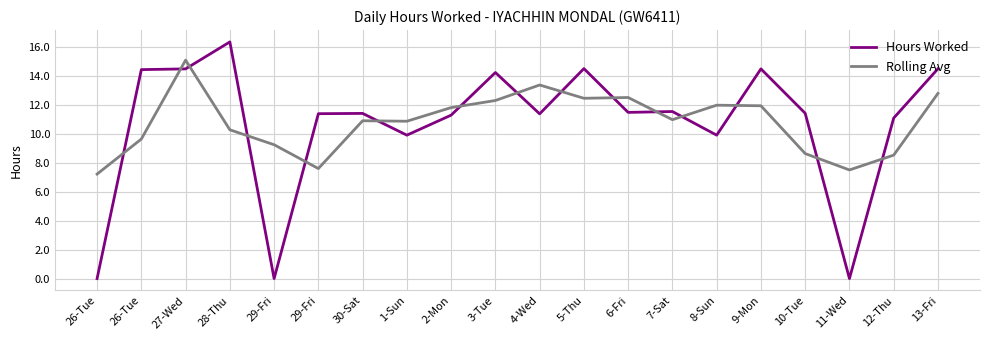

What is the difference between the Hours Worked values at 10-Tue and 5-Thu?

3.1